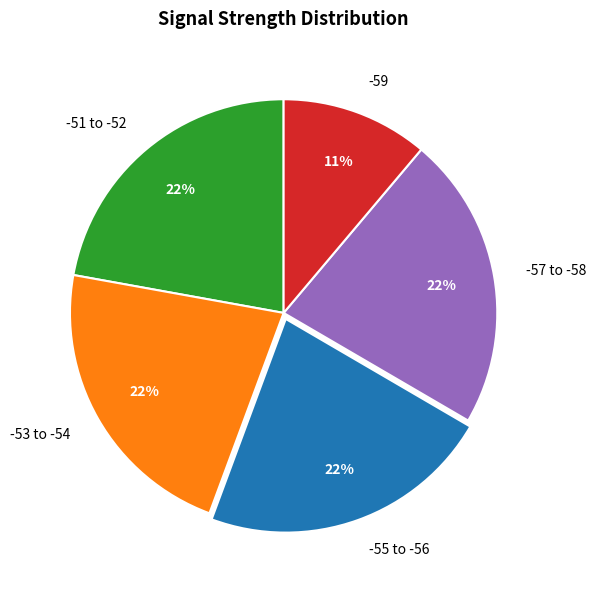

Is there any slice that represents more than half of the pie?

No